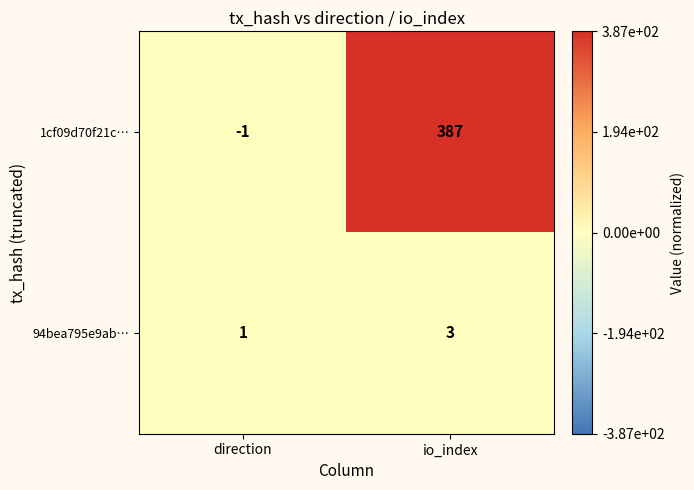

Reading left to right, extract all data points from this chart.

1cf09d70f21c…: direction=-1	io_index=387
94bea795e9ab…: direction=1	io_index=3